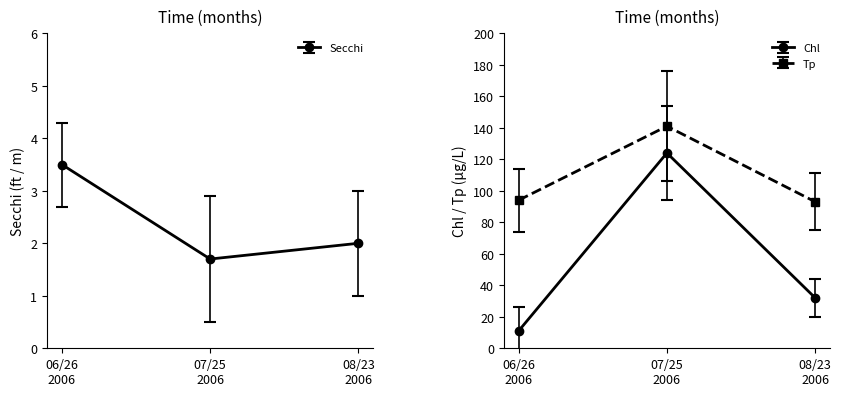

At how many categories does at least one series exceed 85?

3